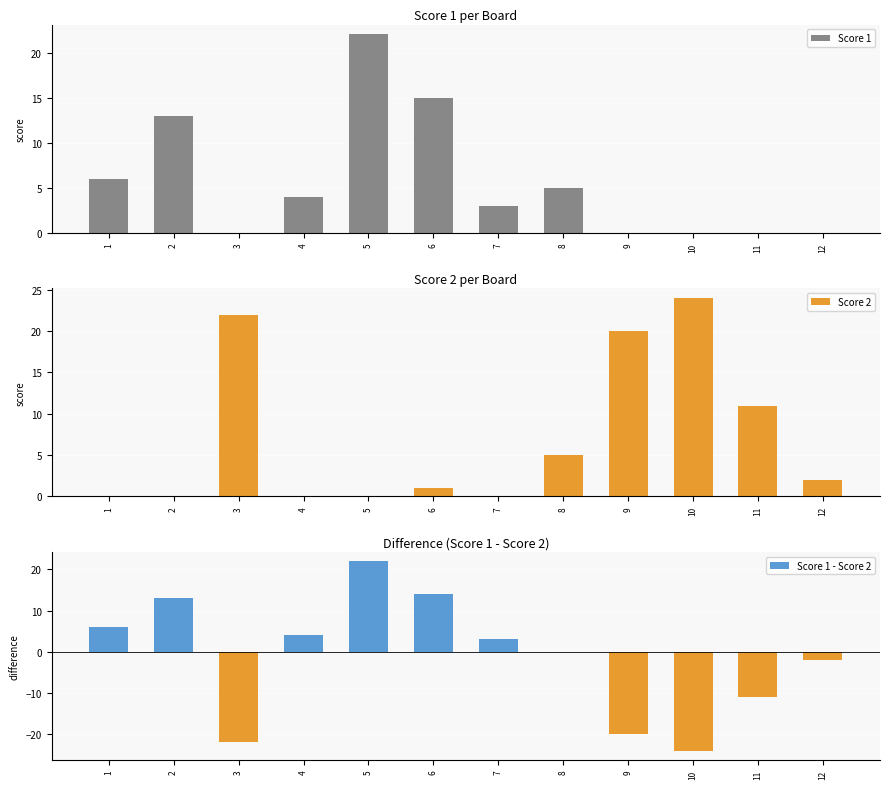

What is the difference between the Score 1 - Score 2 values at 5 and 8?

22